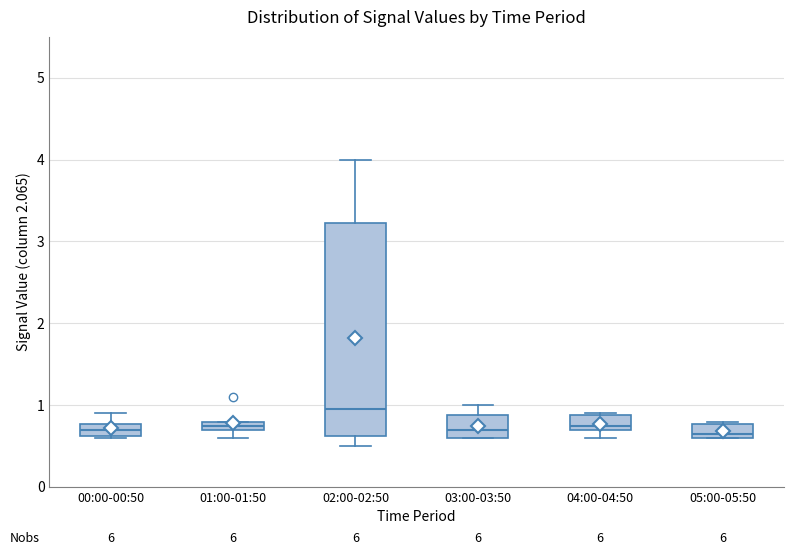

Which box has the highest median line?

02:00-02:50